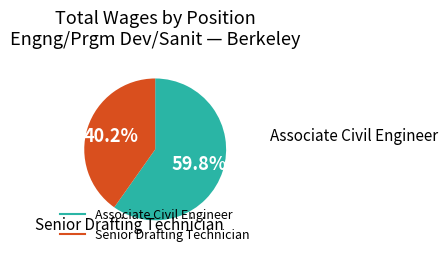

To the nearest percent, what is the difference between the largest and smallest slice percentages?

20%